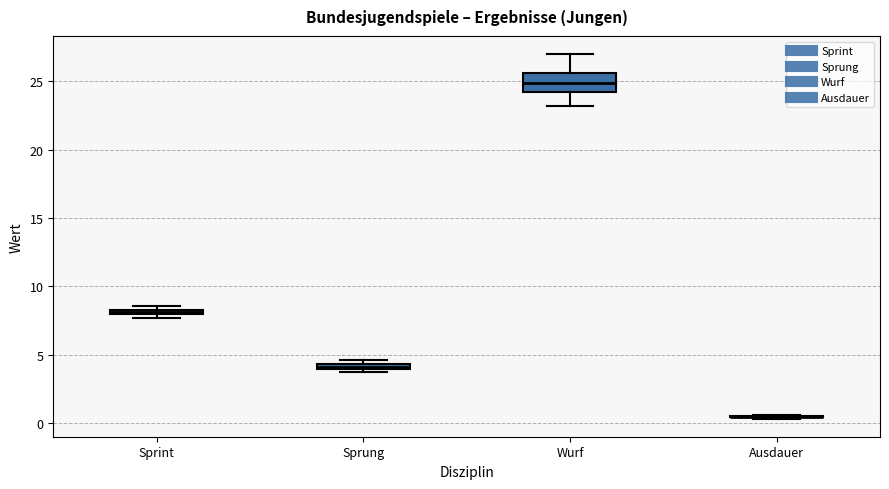

Where is the lower edge of the box for Sprint on the y-axis? The values are not printed on the chart, so give them approximately, as read against the axis.

8.0